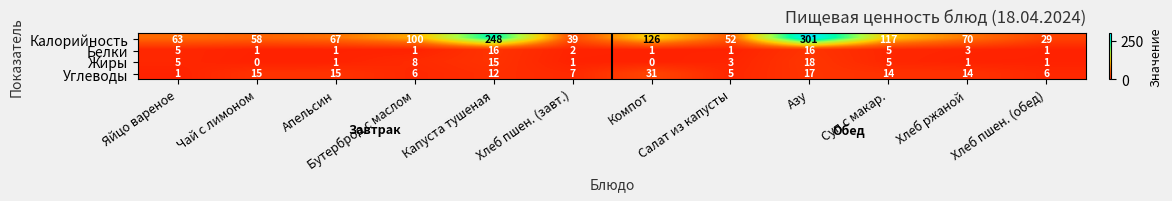

What is the greatest value displayed?

301